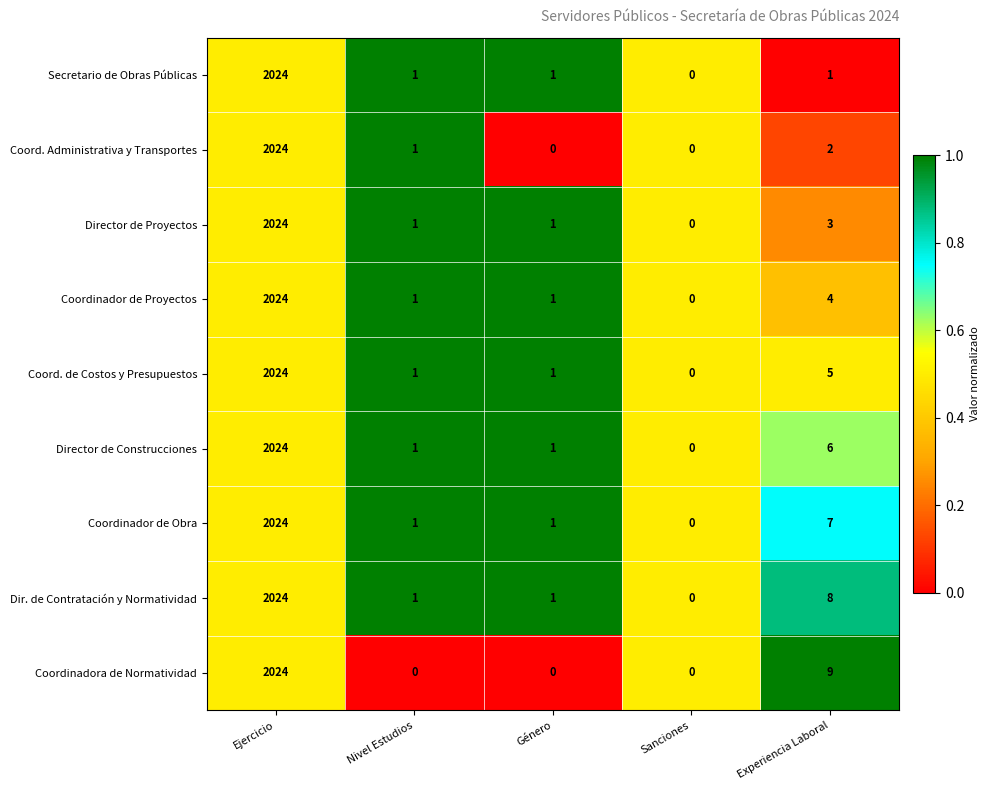

Is the value of Coordinadora de Normatividad at Experiencia Laboral greater than the value of Director de Construcciones at Nivel Estudios?

Yes